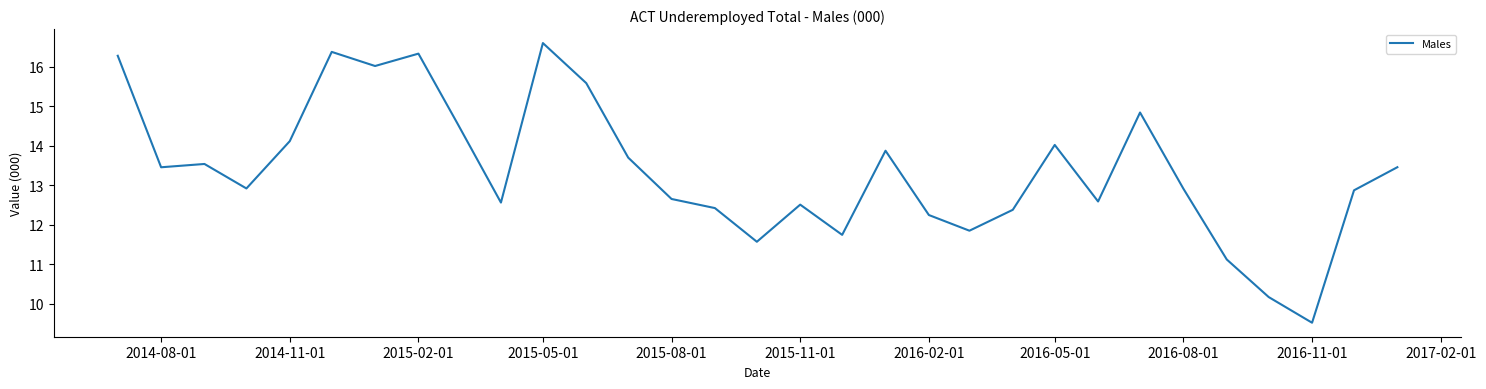

What is the maximum value shown in the chart?

16.6